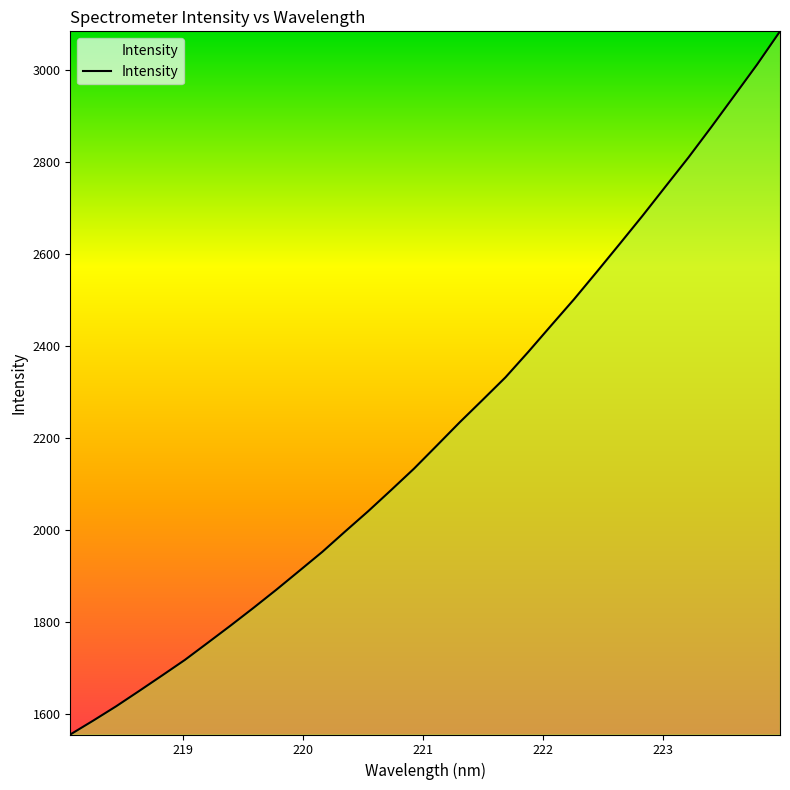

Reading right to left, what are all the values shown in this chart?

3083.8	3011.8	2943.7	2875.9	2809.7	2746.7	2683.4	2622.1	2561.3	2501.4	2444.4	2386.9	2331.4	2282.3	2233.6	2182.9	2132.6	2086.0	2040.1	1996.3	1951.8	1910.7	1869.8	1830.2	1791.7	1754.1	1716.8	1682.8	1649.1	1615.9	1584.8	1554.6